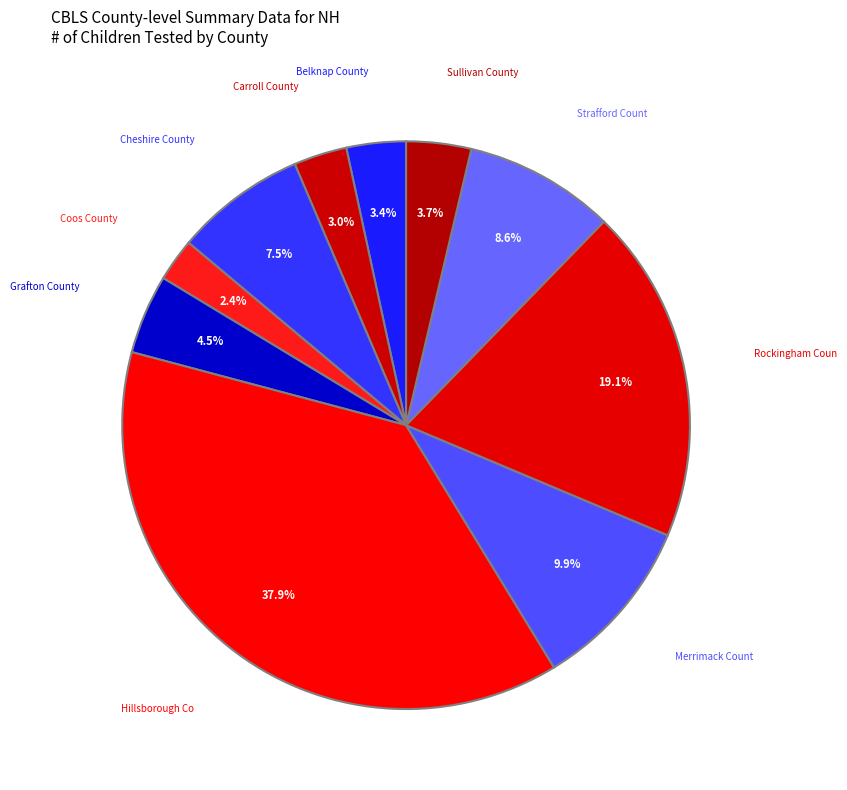

What is the smallest slice in the pie chart?

Coos County